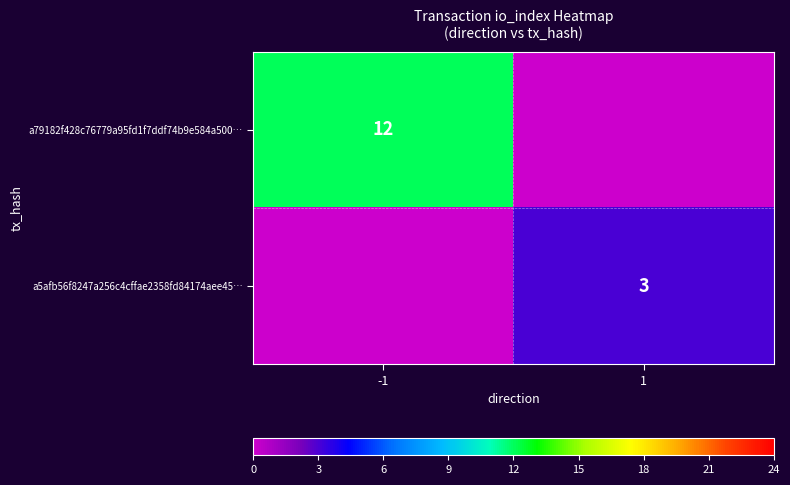

Is it true that a79182f428c76779a95fd1f7ddf74b9e584a500… equals 12 at -1?

True